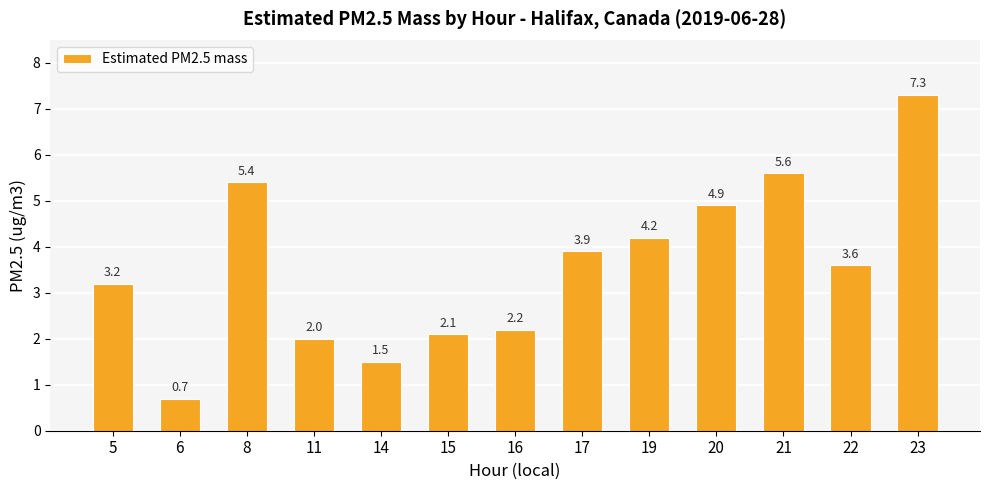

Reading left to right, list all the values displayed in this chart.

5=3.2	6=0.7	8=5.4	11=2.0	14=1.5	15=2.1	16=2.2	17=3.9	19=4.2	20=4.9	21=5.6	22=3.6	23=7.3